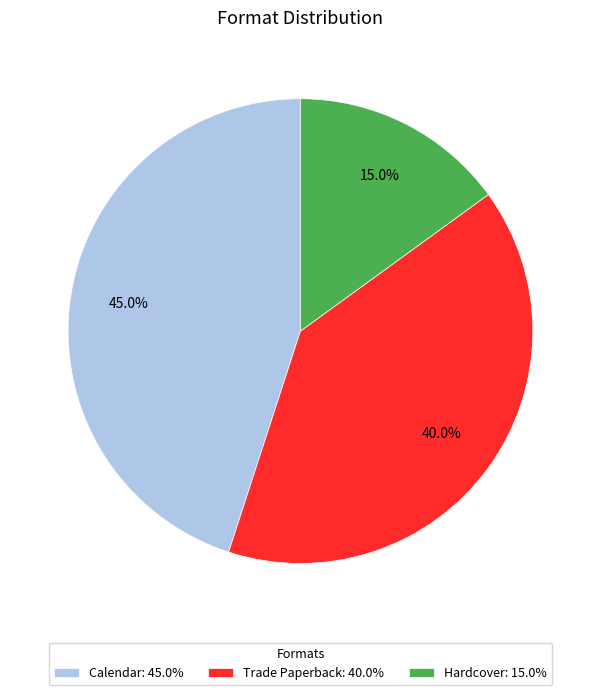

Which has a higher value, Hardcover or Trade Paperback?

Trade Paperback